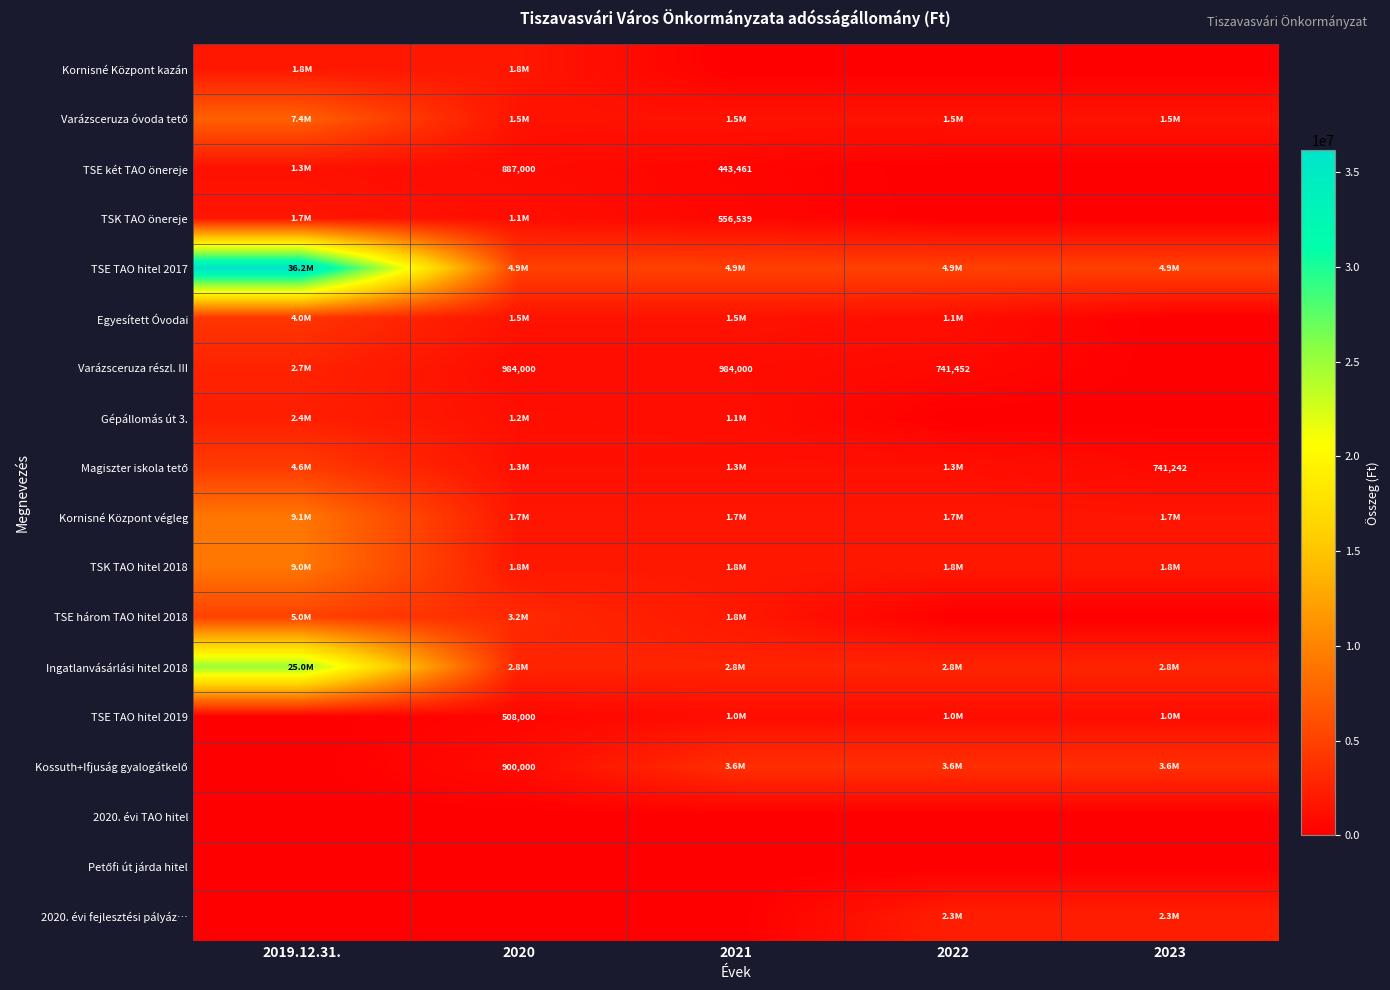

How many series are shown in this chart?

18